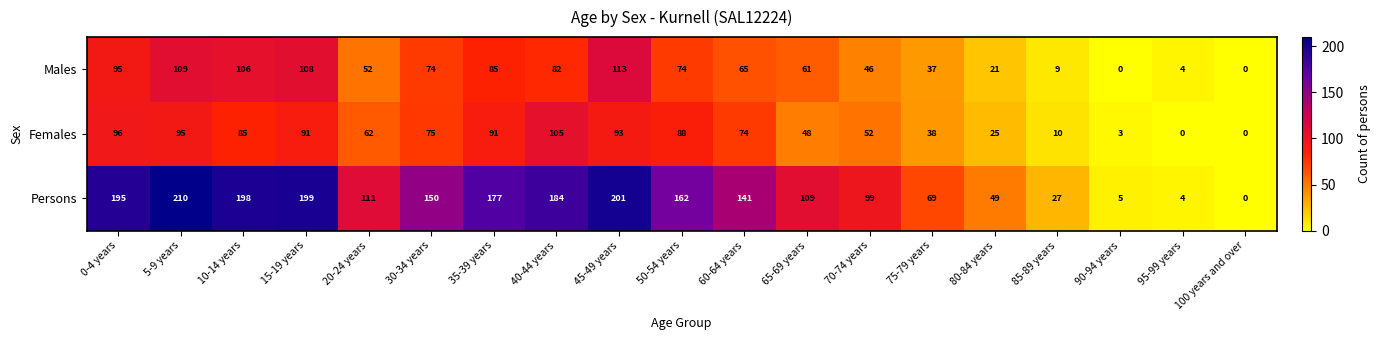

Where is Persons nearest to the value 105?

65-69 years